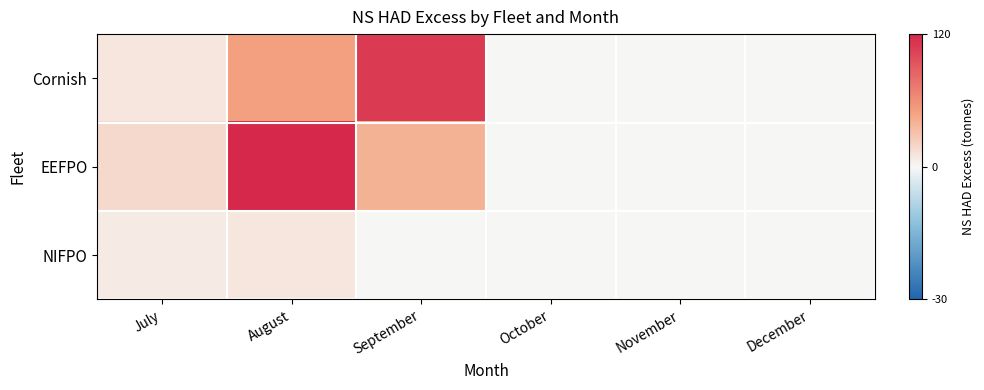

How many data points does each series have?

6